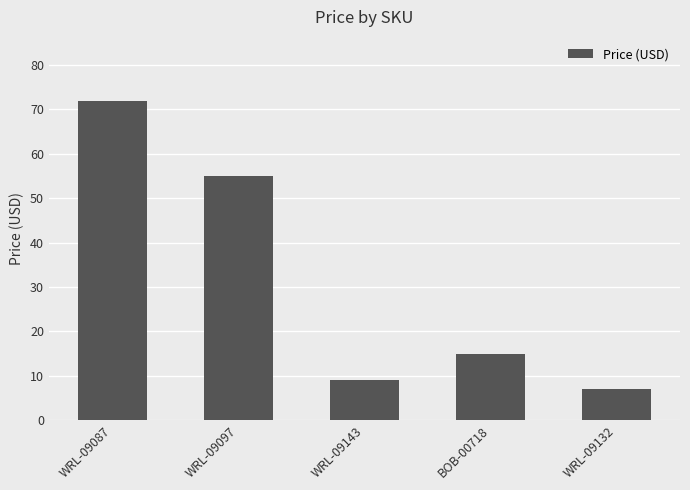

Rank the categories by value from highest to lowest.

WRL-09087, WRL-09097, BOB-00718, WRL-09143, WRL-09132